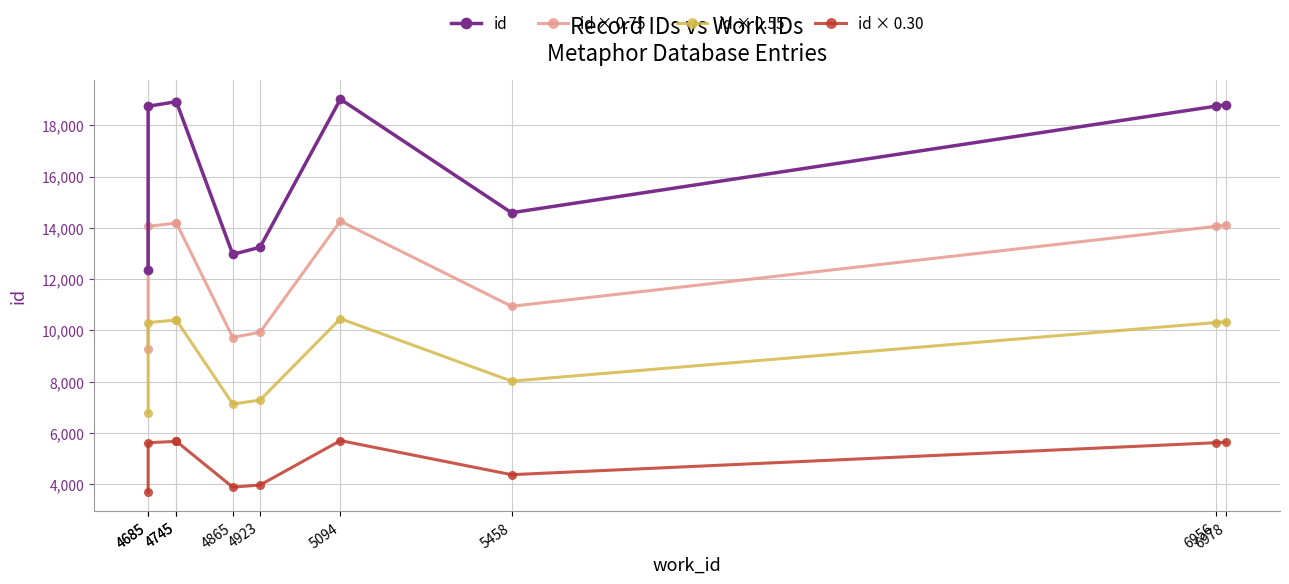

What is the value of the id × 0.30 point at the 9th from the left?

5622.9